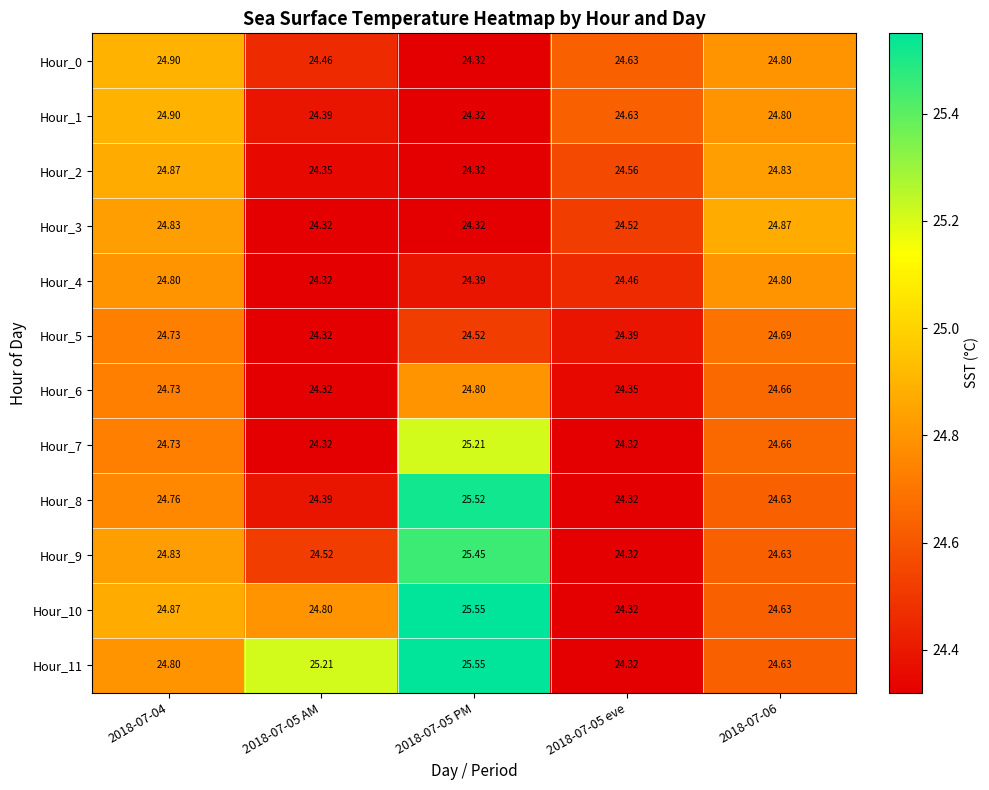

At how many categories does at least one series exceed 24?

5